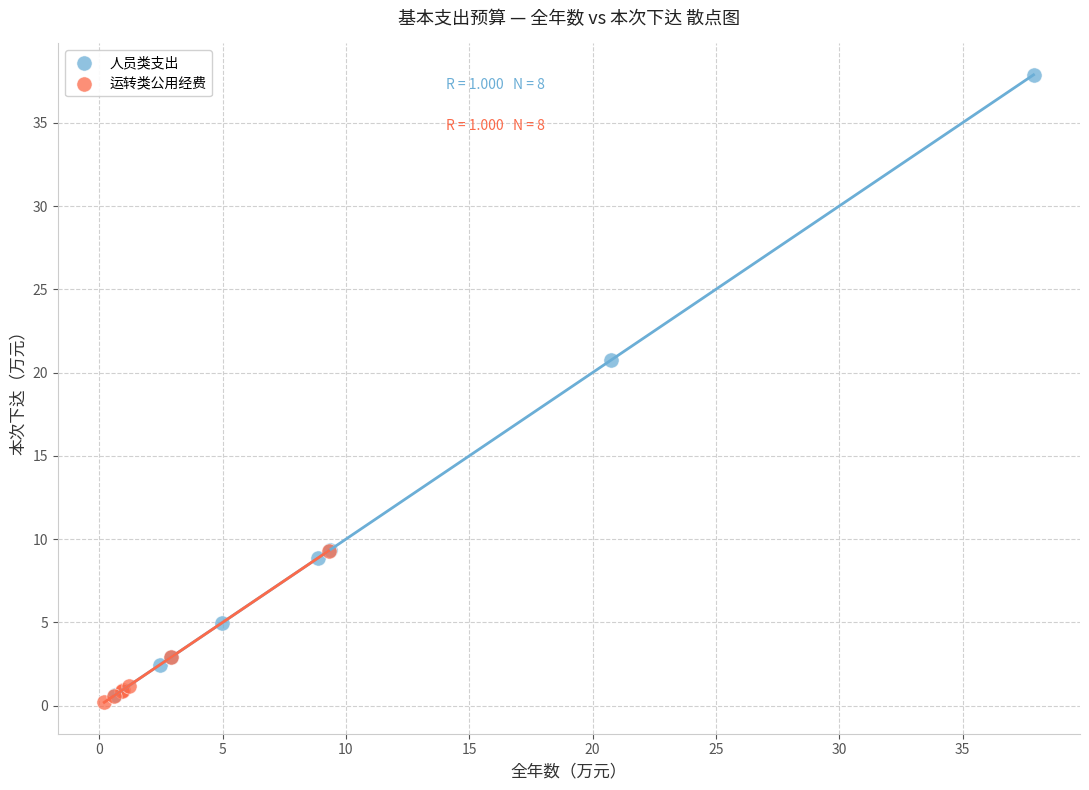

What are all the series names shown in the legend?

人员类支出, 运转类公用经费